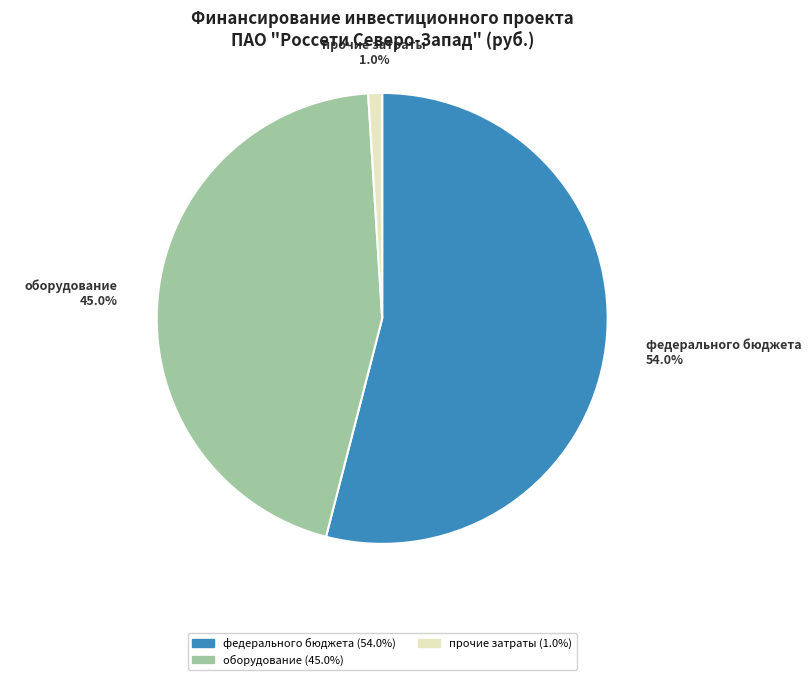

How many segments does this pie chart have?

3